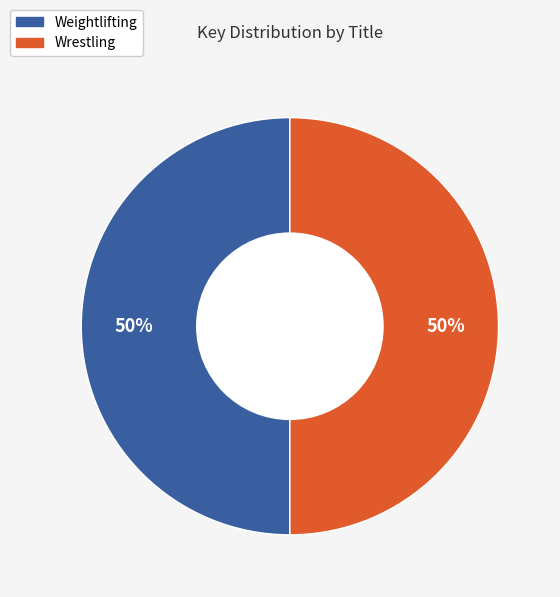

Is it true that Wrestling is 50% of the pie?

True